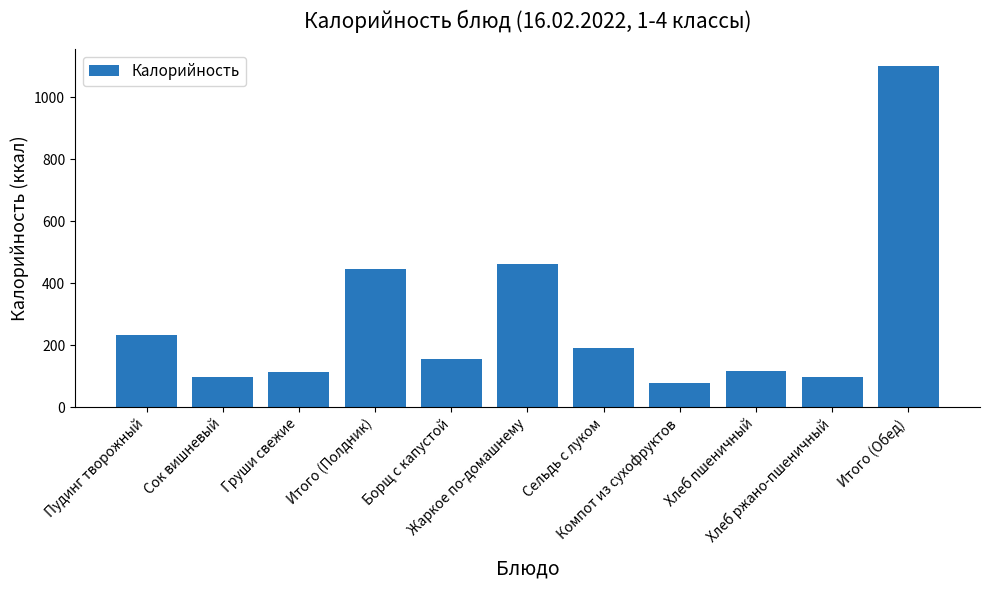

What is the change in value from Сок вишневый to Итого (Полдник)?

+348